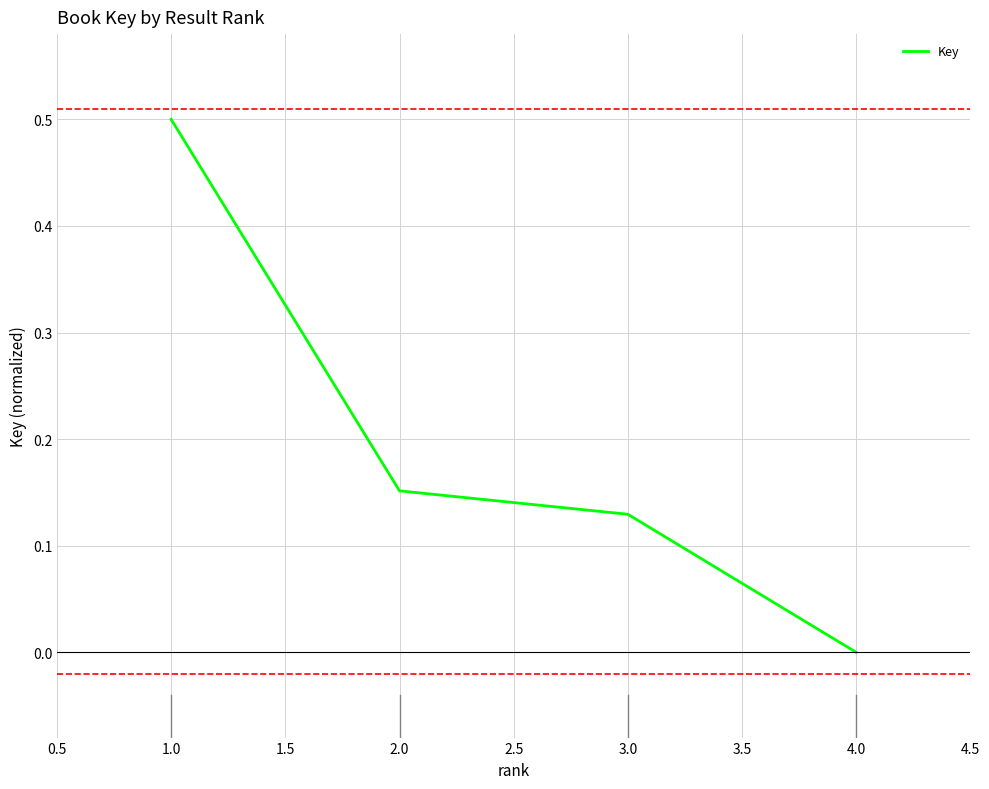

What is the sum of all values?

0.8